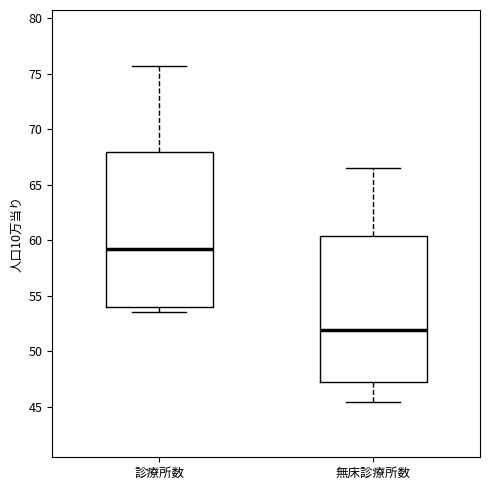

Reading left to right, read every box against the y-axis: the position of its median line, the range the box covers, and the ends of its whiskers. The values are not printed on the chart, so give them approximately, as read against the axis.

診療所数: median 59.0, box 54.0 to 68.0, whiskers 53.5 to 75.5
無床診療所数: median 52.0, box 47.0 to 60.5, whiskers 45.5 to 66.5